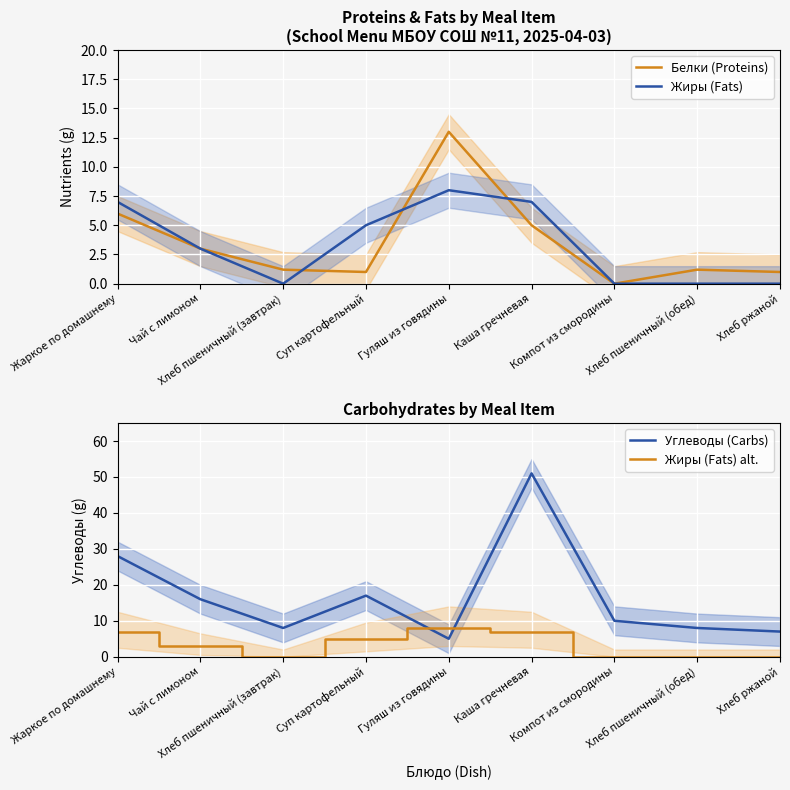

What is the maximum value shown in the chart?

51.0